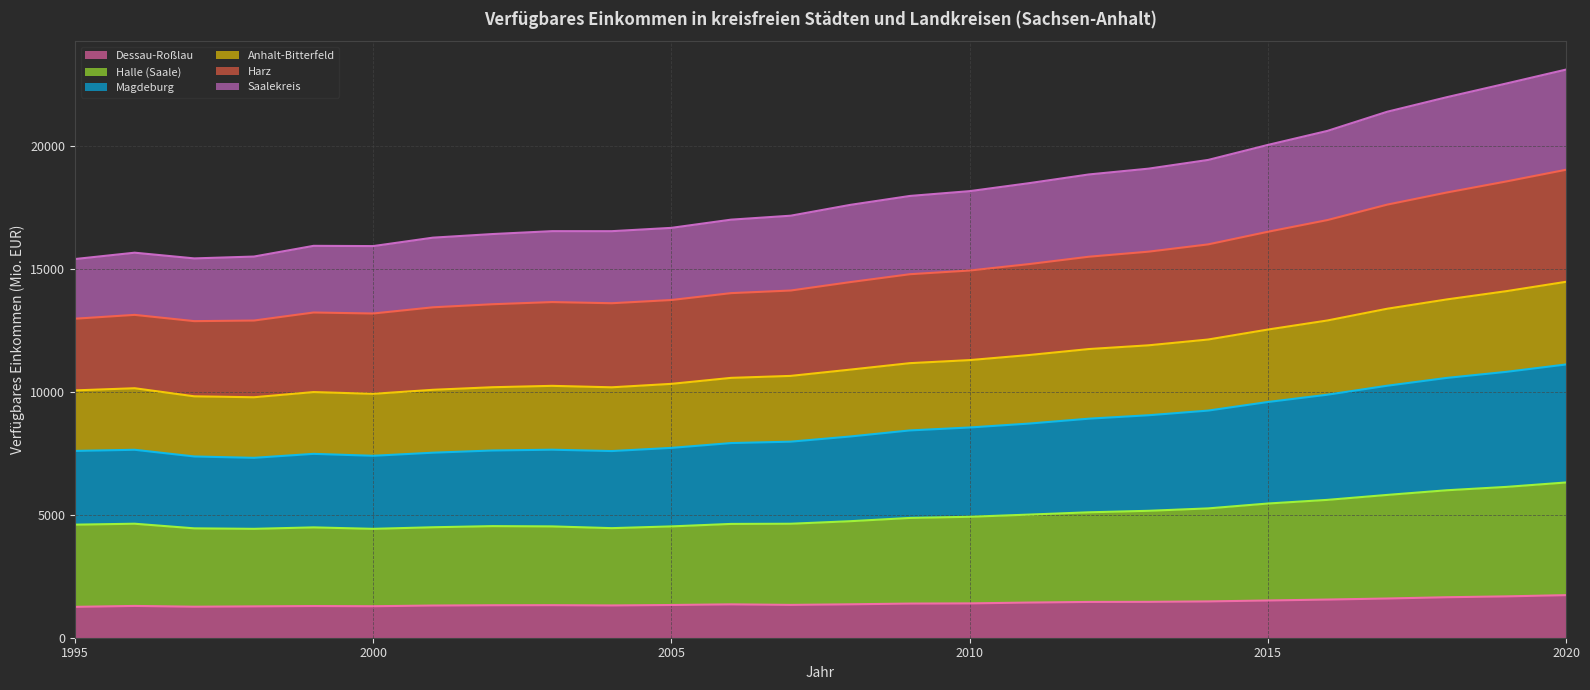

What is the lowest value of the Dessau-Roßlau series?

1256